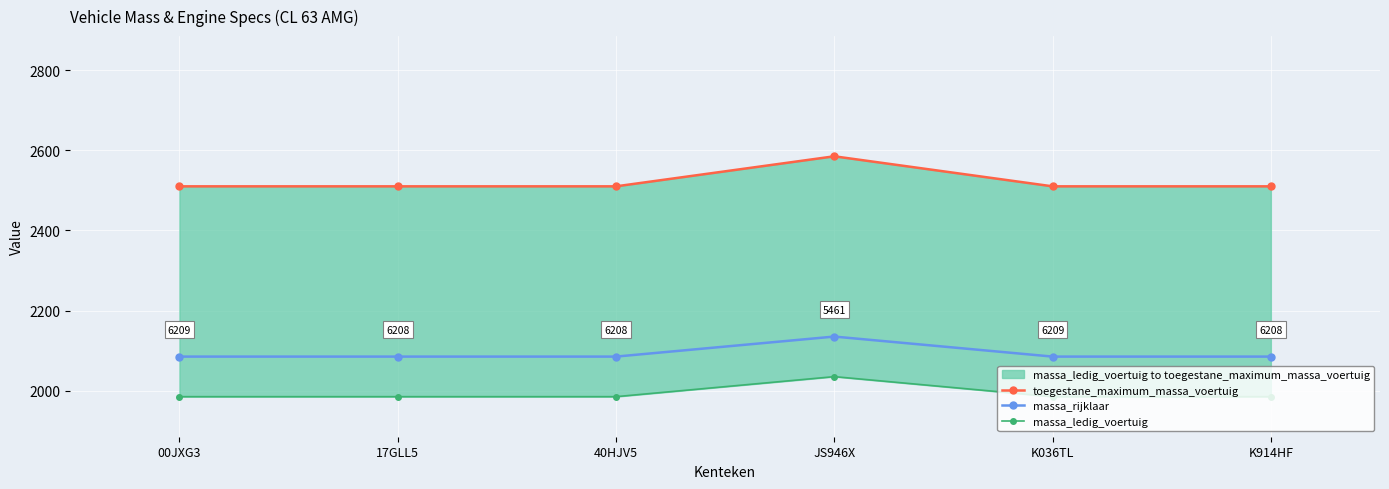

Reading left to right, transcribe all the data shown in this chart.

toegestane_maximum_massa_voertuig: 00JXG3=2510	17GLL5=2510	40HJV5=2510	JS946X=2585	K036TL=2510	K914HF=2510
massa_rijklaar: 00JXG3=2085	17GLL5=2085	40HJV5=2085	JS946X=2135	K036TL=2085	K914HF=2085
massa_ledig_voertuig: 00JXG3=1985	17GLL5=1985	40HJV5=1985	JS946X=2035	K036TL=1985	K914HF=1985